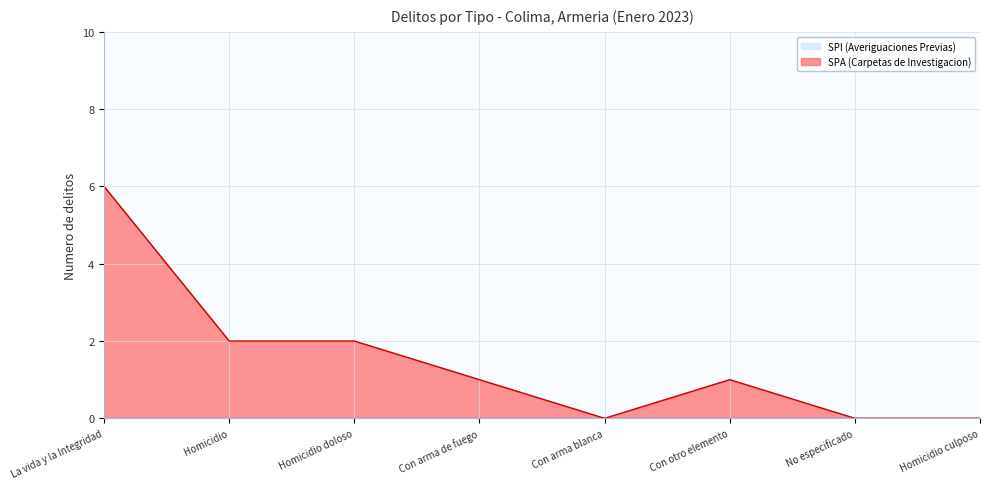

Count the values in the range 0 to 2.

7